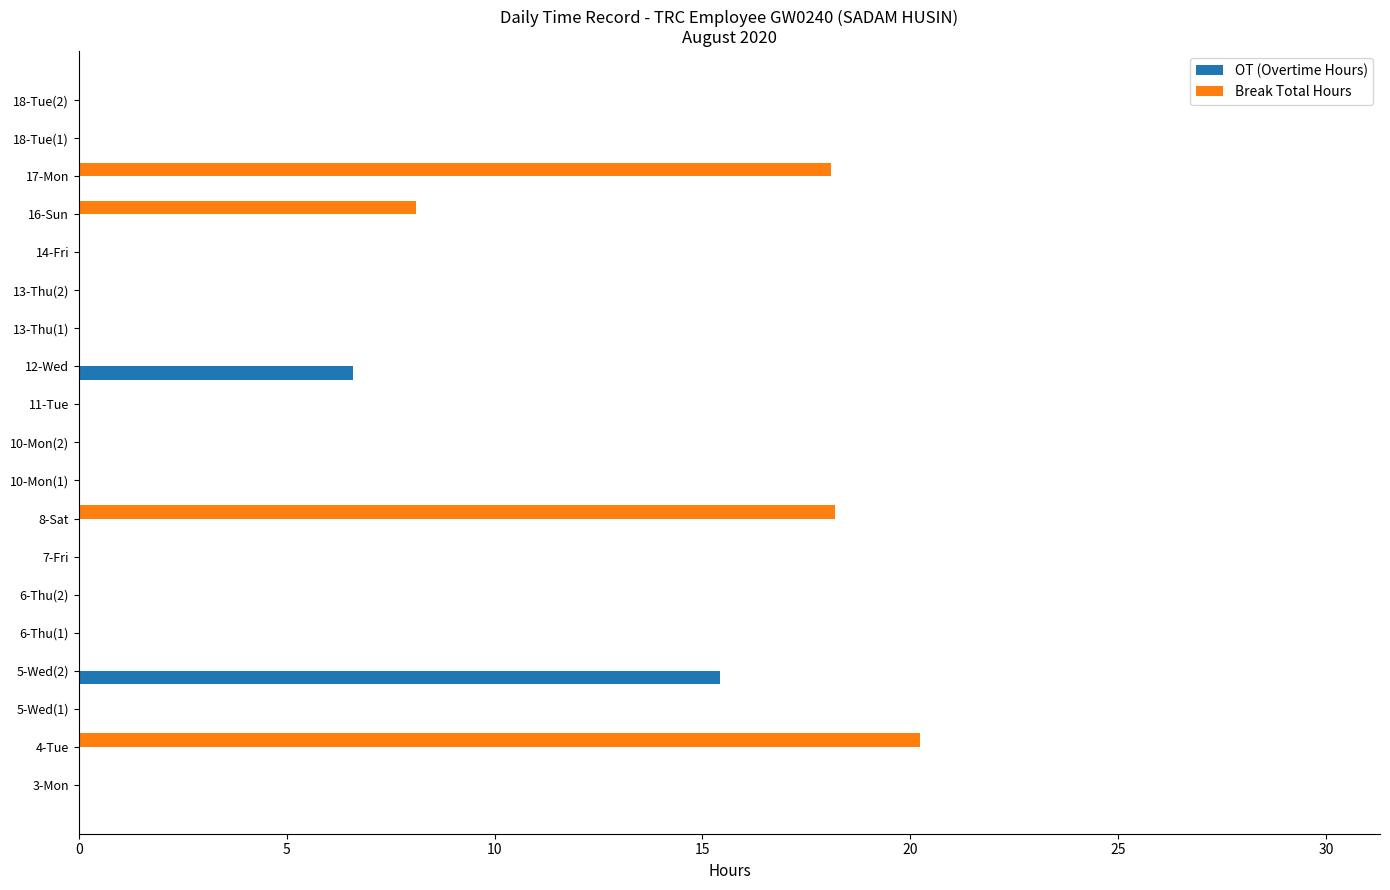

What is the sum of all OT (Overtime Hours) values?

22.0